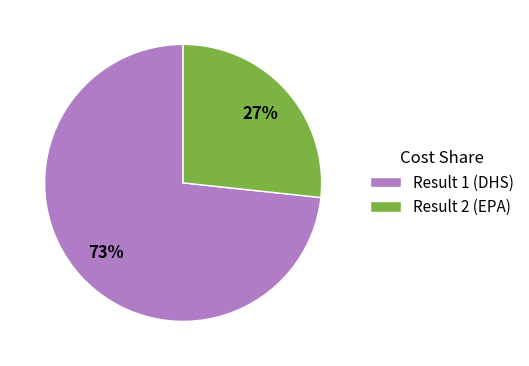

Approximately how many times larger is the value at Result 2 (EPA) compared to Result 1 (DHS)?

0.4